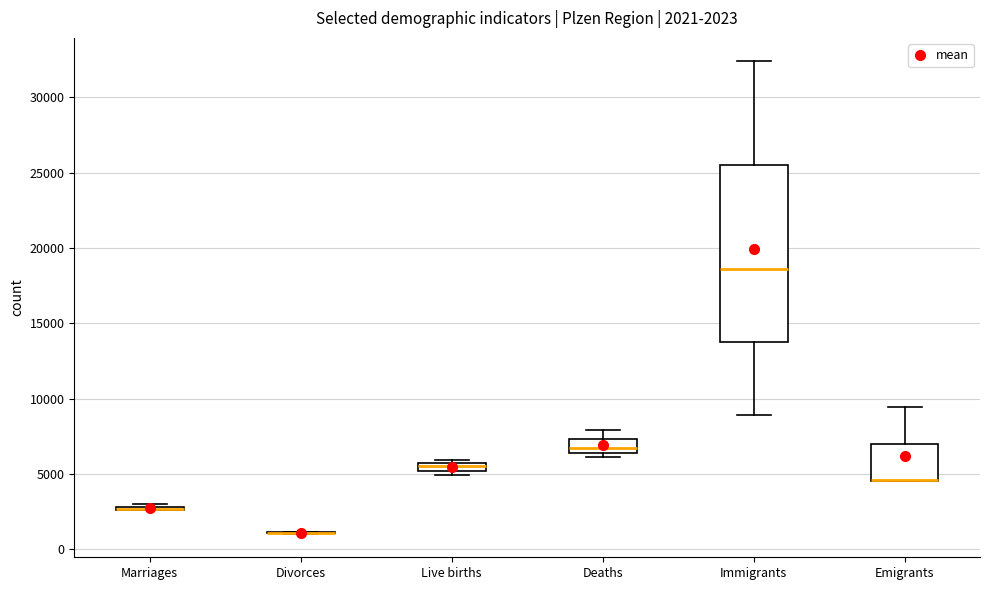

Comparing the boxes themselves (not the whiskers), which one is the tallest?

Immigrants